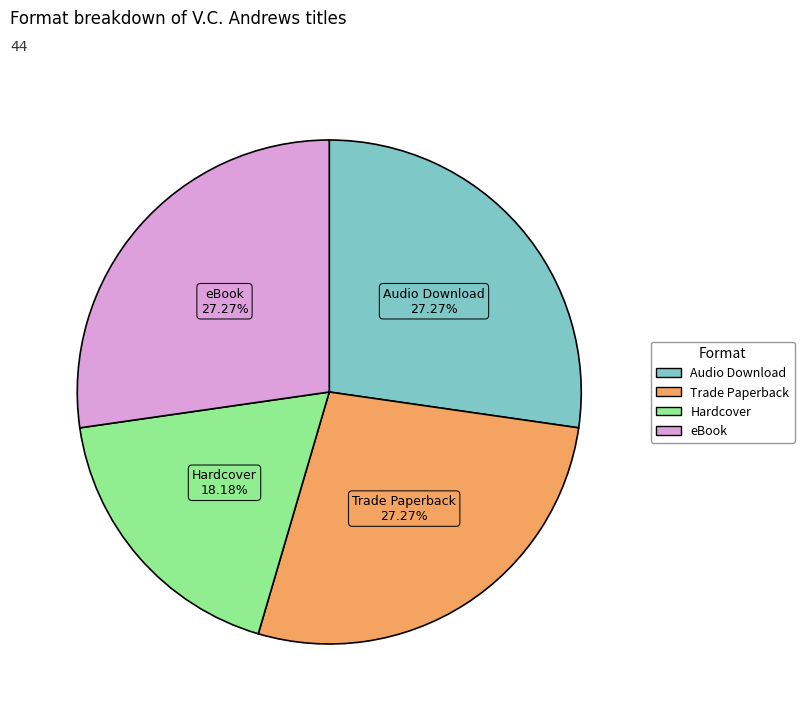

To the nearest percent, what portion does Audio Download represent?

27%